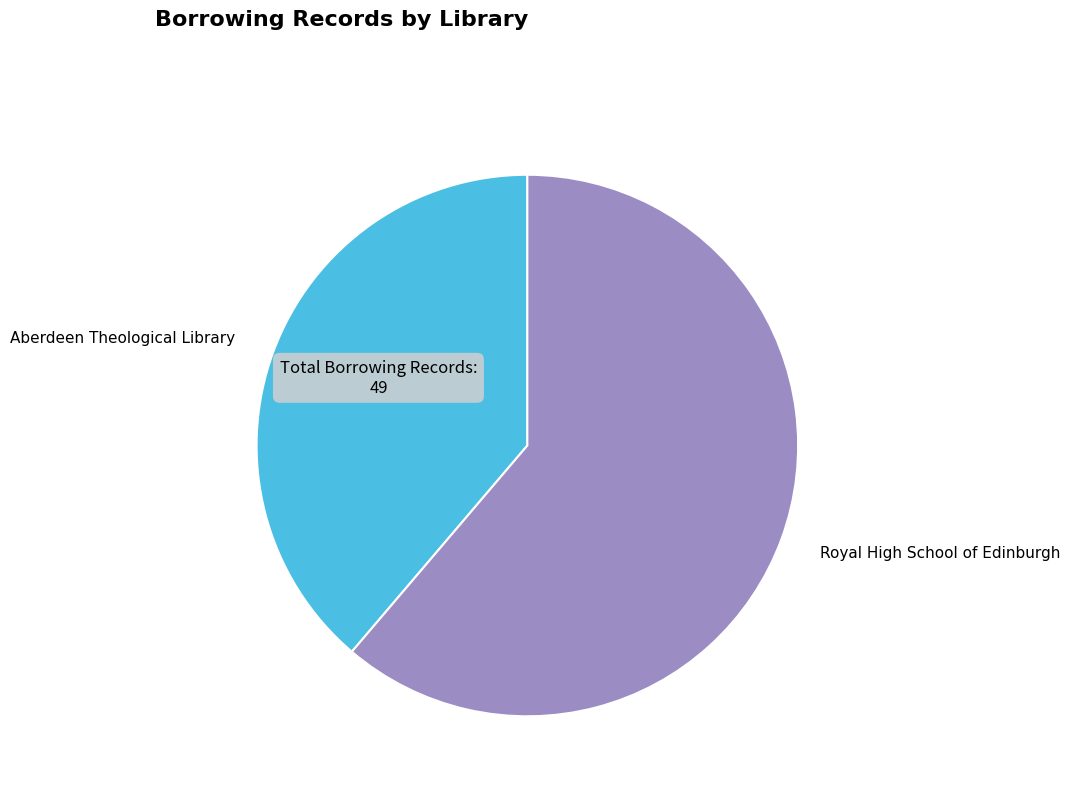

How many slices are in this pie chart?

2